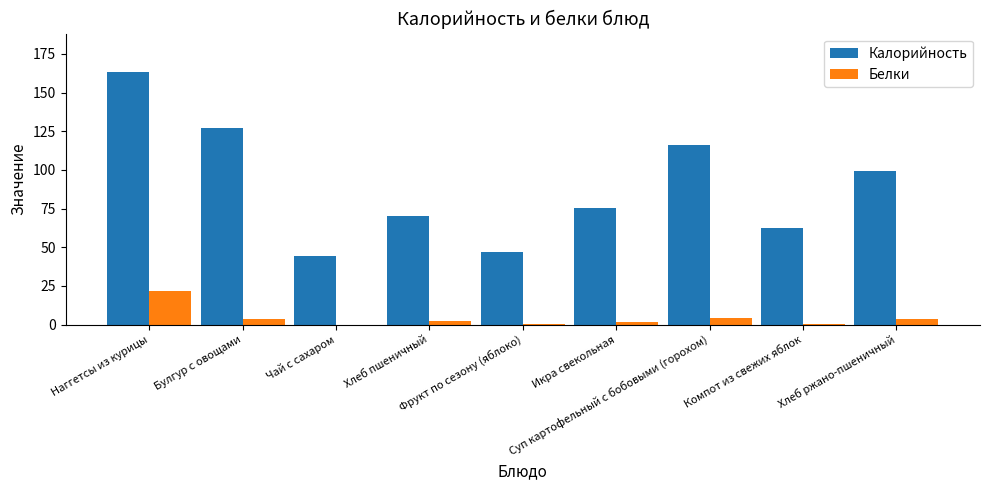

What is the maximum value shown in the chart?

163.6